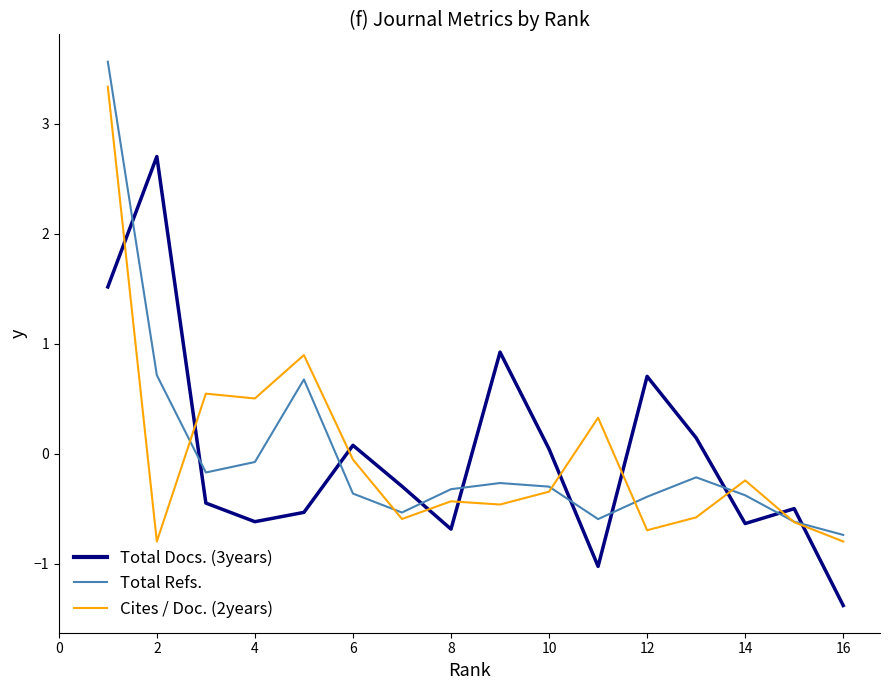

List the series in order of their peak value, highest first.

Total Refs., Cites / Doc. (2years), Total Docs. (3years)